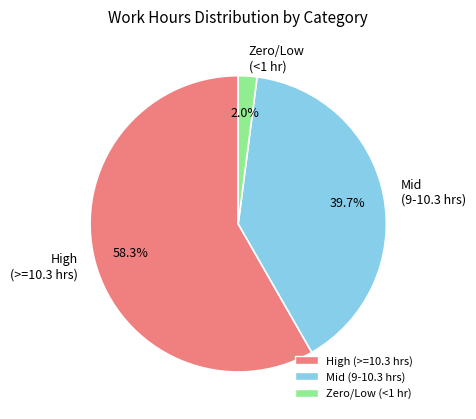

Does any single category account for the majority?

Yes